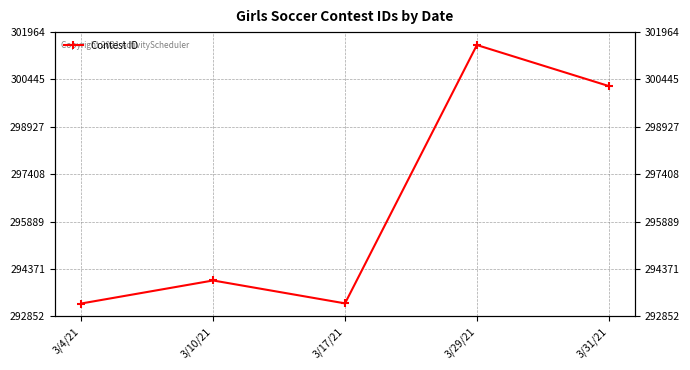

What is the value of the 3rd point from the left?

293270